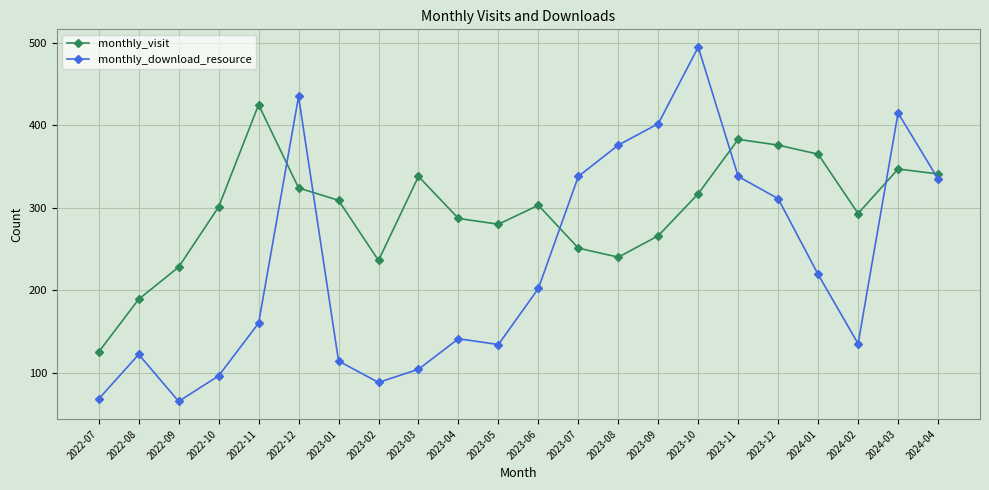

At which category is the sum across all series the highest?

2023-10